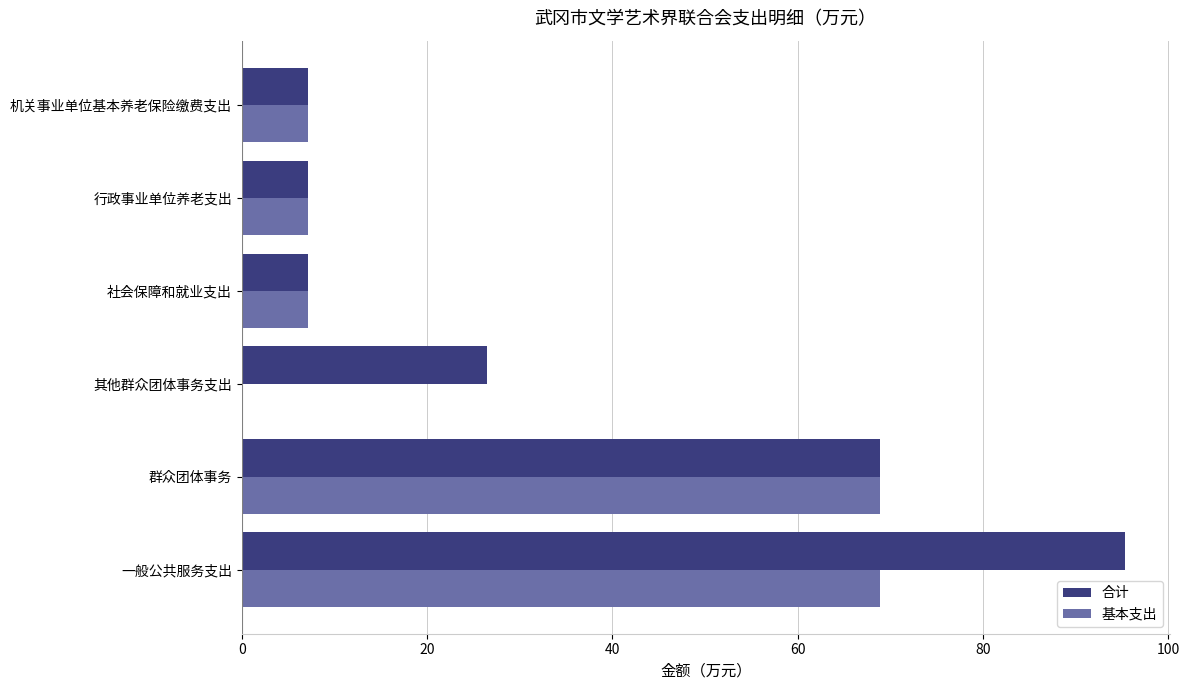

What is the maximum value shown in the chart?

95.4